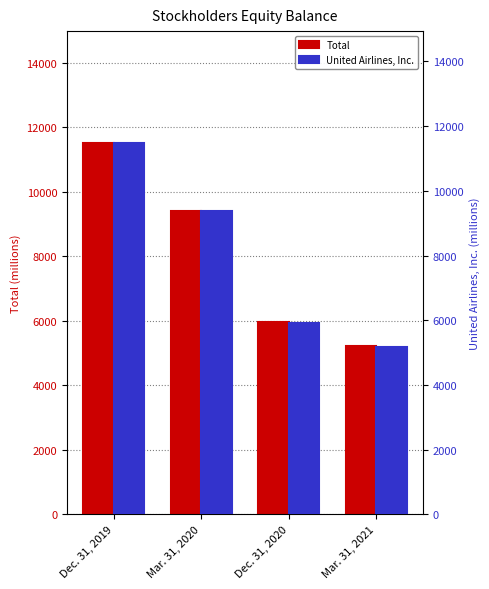

True or false: Total has a value of 7789 at Dec. 31, 2020.

False